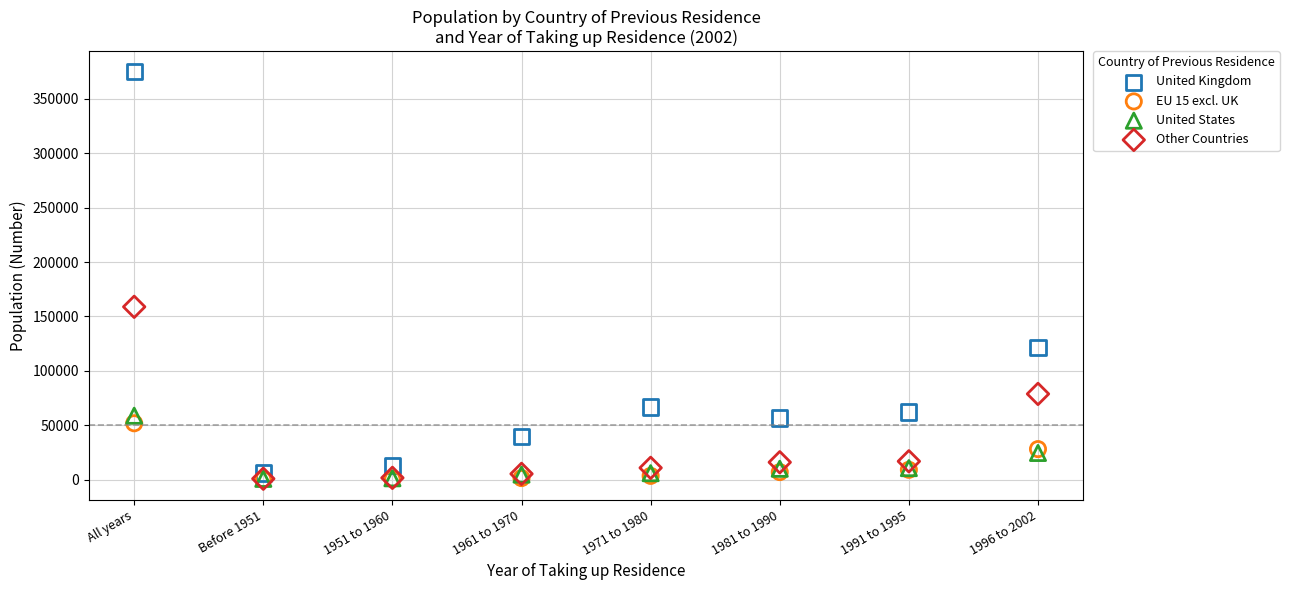

Across all series, what Y value is closest to 187684?

158832